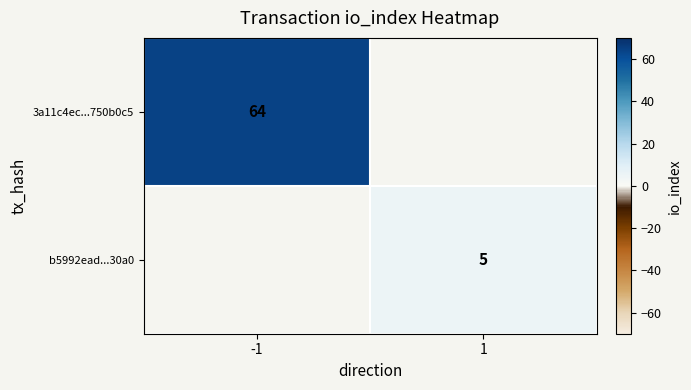

The 3a11c4ec...750b0c5 series shows 30 at -1. True or false?

False